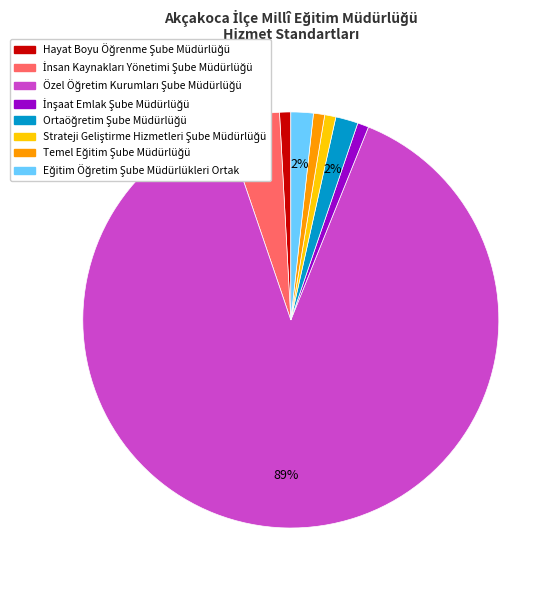

Is there any slice that represents more than half of the pie?

Yes